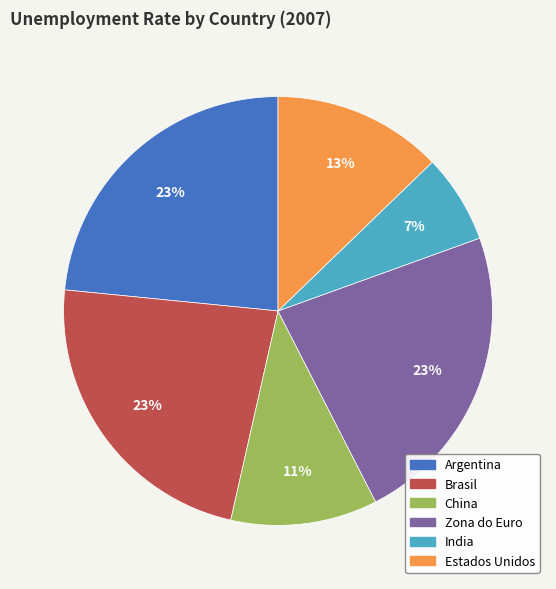

Count the number of slices in the pie.

6